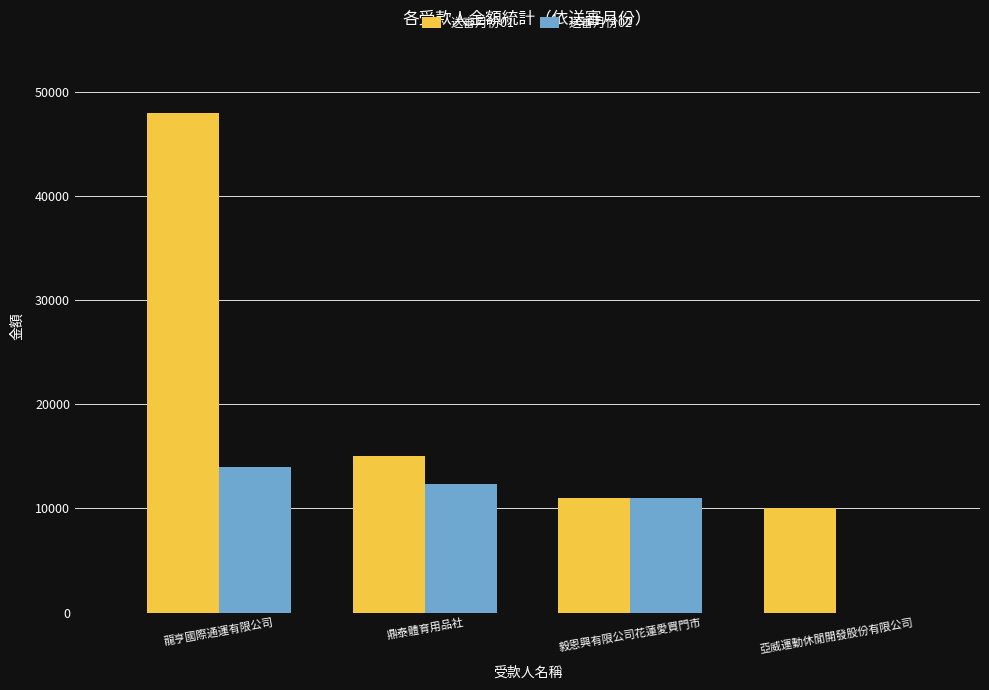

The 送審月份01 series shows 10000 at 亞威運動休閒開發股份有限公司. True or false?

True